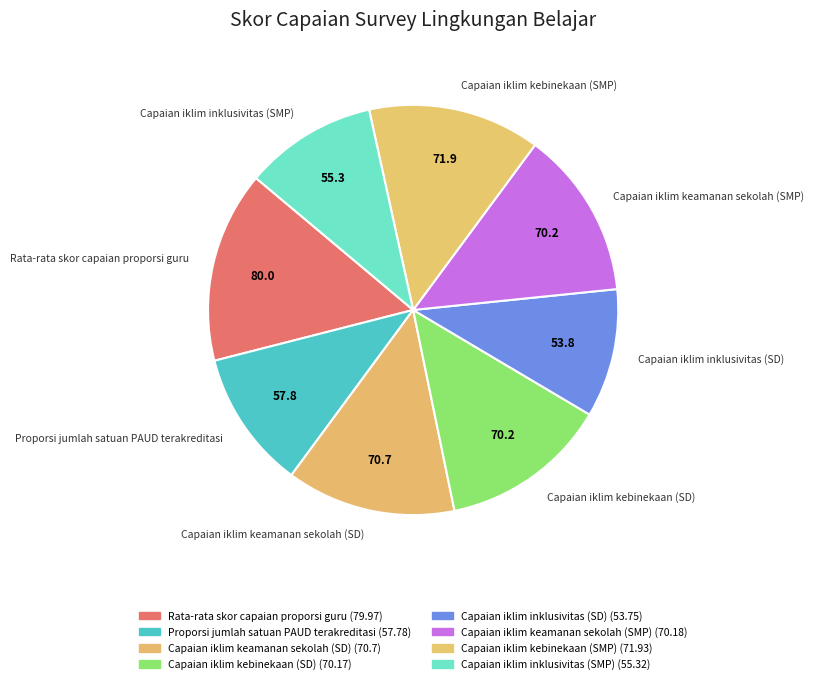

The Proporsi jumlah satuan PAUD terakreditasi slice represents 11% of the pie. True or false?

True